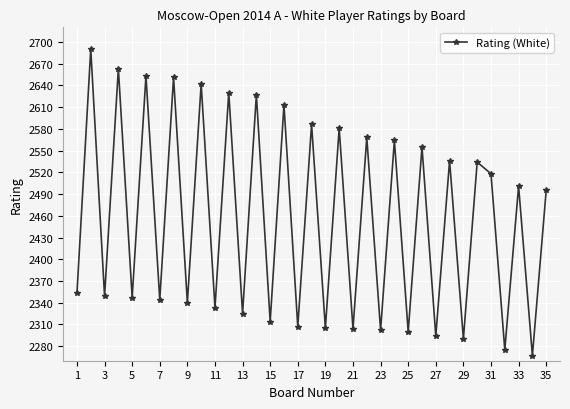

What is the value of the 22nd point from the left?

2568